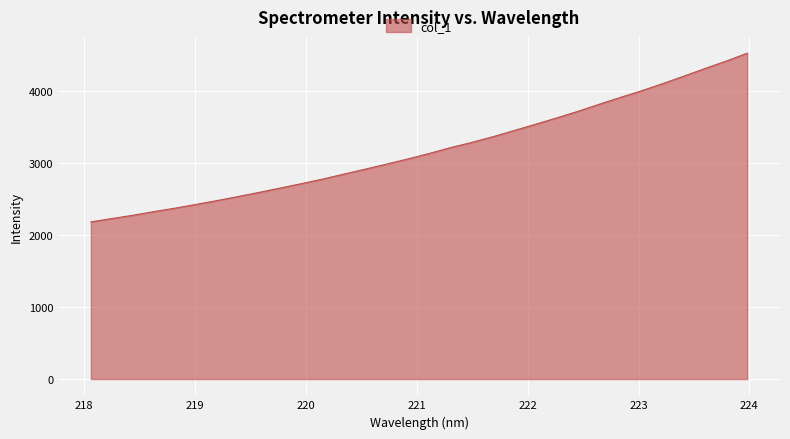

How many lines are shown in the chart?

1